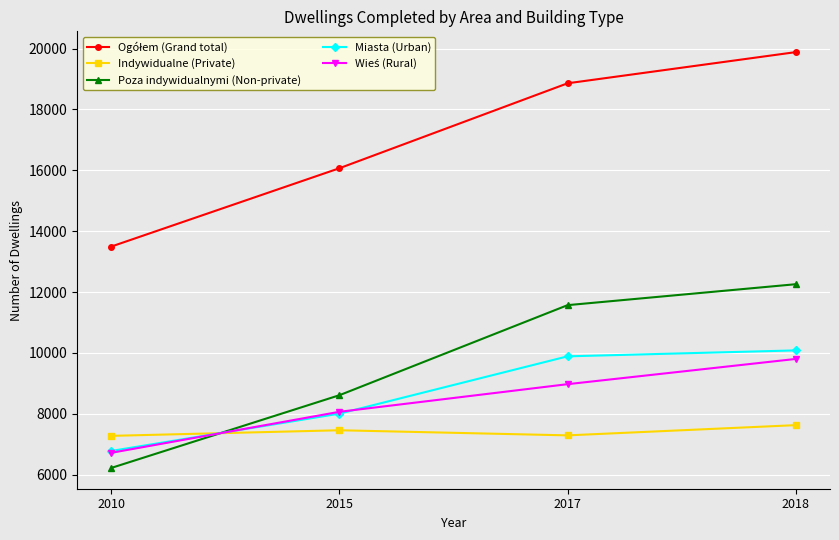

What is the smallest value displayed?

6220